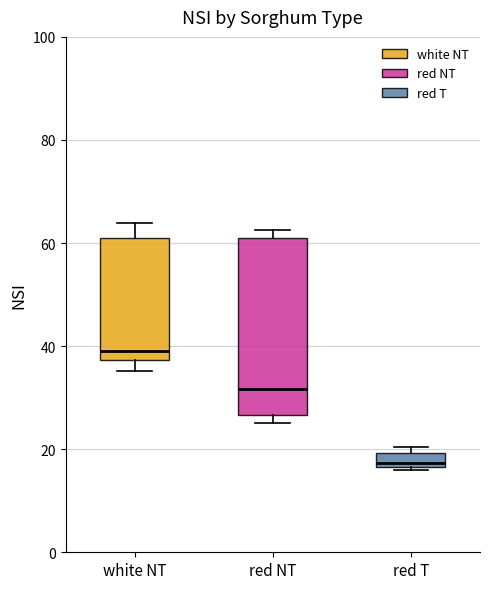

Where is the lower edge of the box for red T on the y-axis? The values are not printed on the chart, so give them approximately, as read against the axis.

16